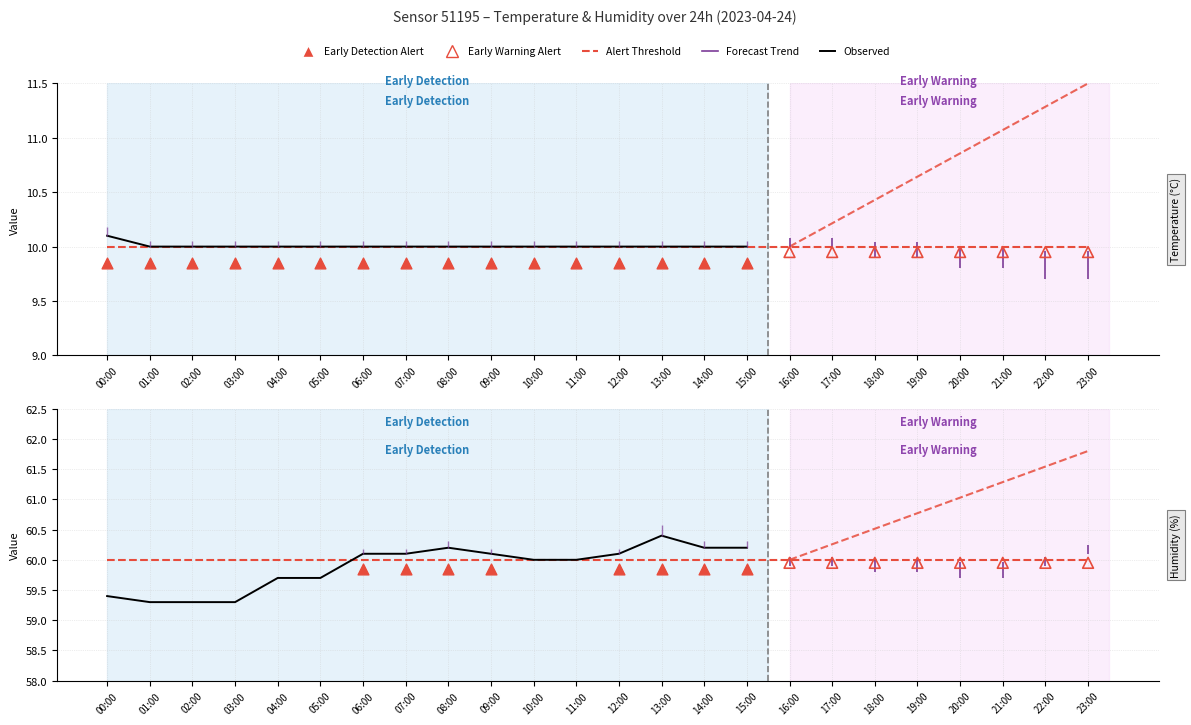

At how many categories does at least one series exceed 44?

24